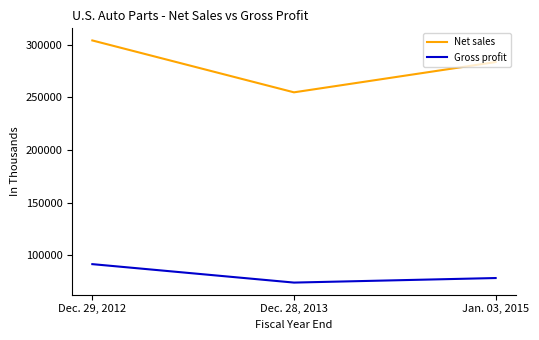

Count the number of data series in this chart.

2